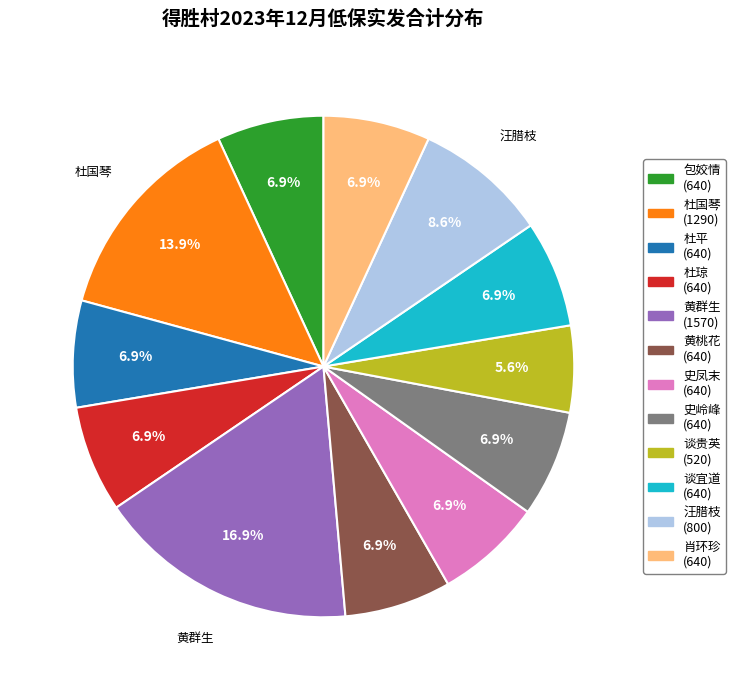

Combined, do 包姣情 and 谈宜道 account for over 50%?

No